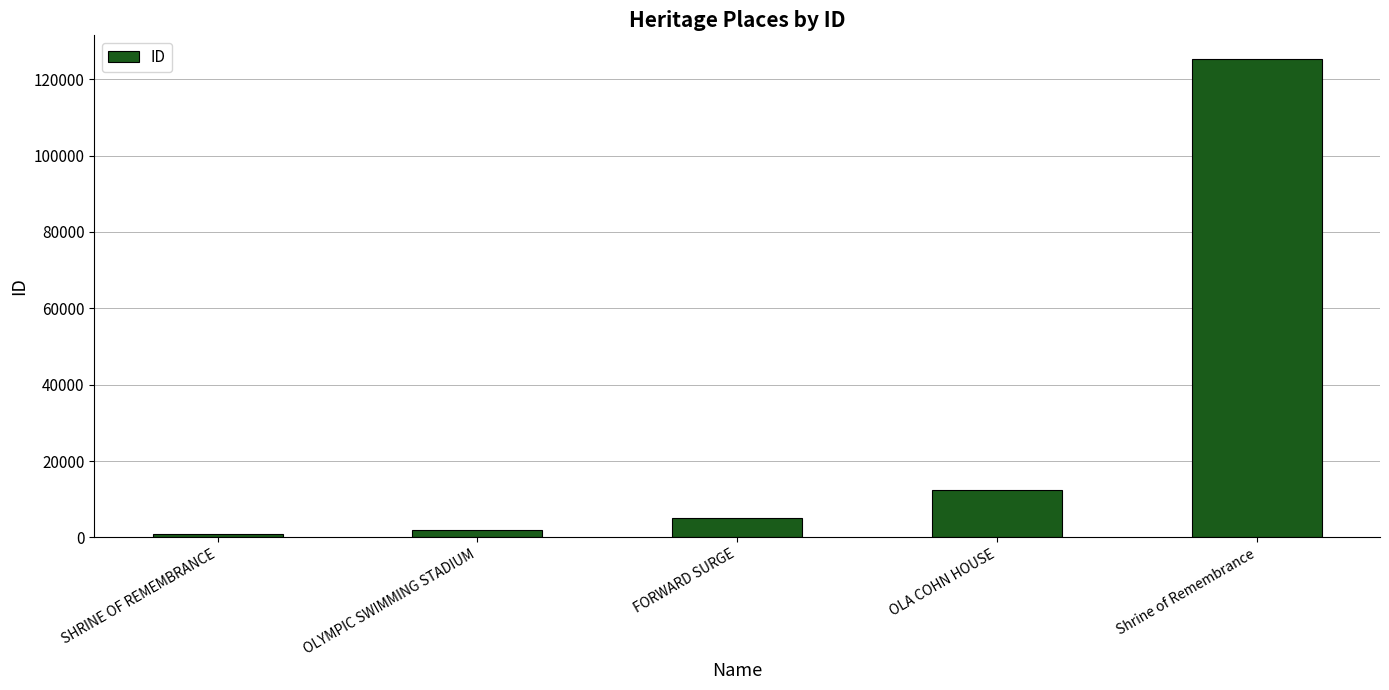

Which category has the highest value across all series?

Shrine of Remembrance